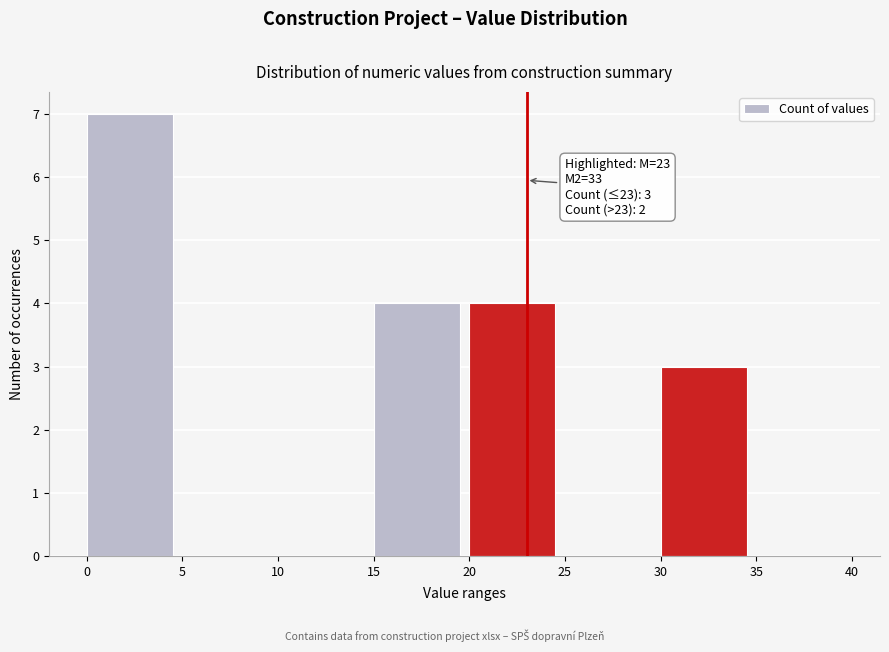

Which range on the x-axis has the tallest bar?

0 to 5